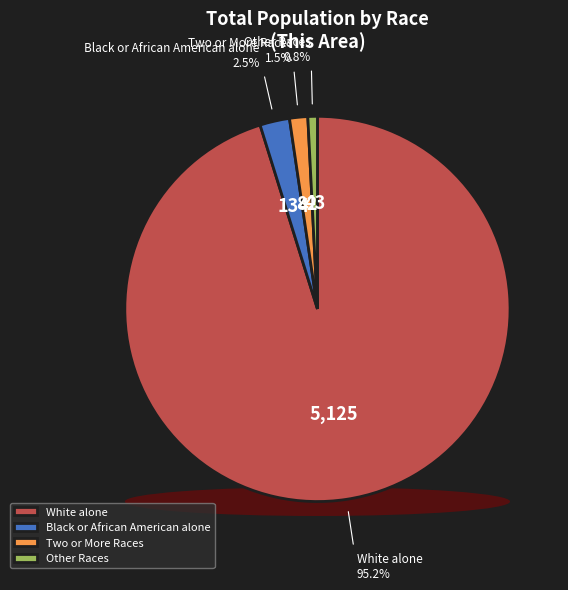

How many slices are in this pie chart?

4